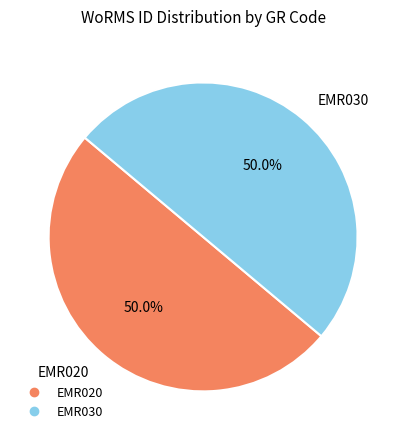

What is the ratio of the value at EMR030 to the value at EMR020?

1.0